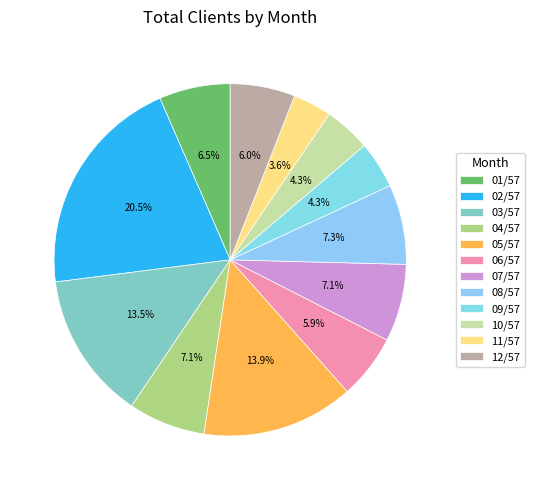

What percentage do 12/57 and 11/57 together represent?

9.5%